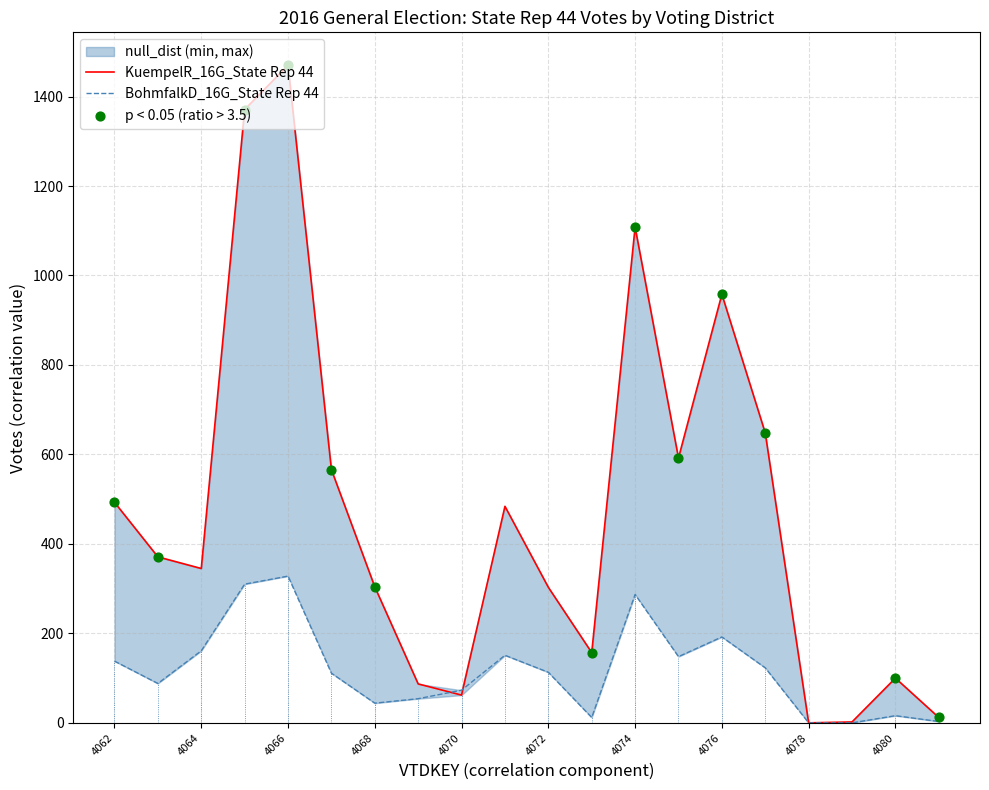

What are all the series names shown in the legend?

KuempelR_16G_State Rep 44, BohmfalkD_16G_State Rep 44